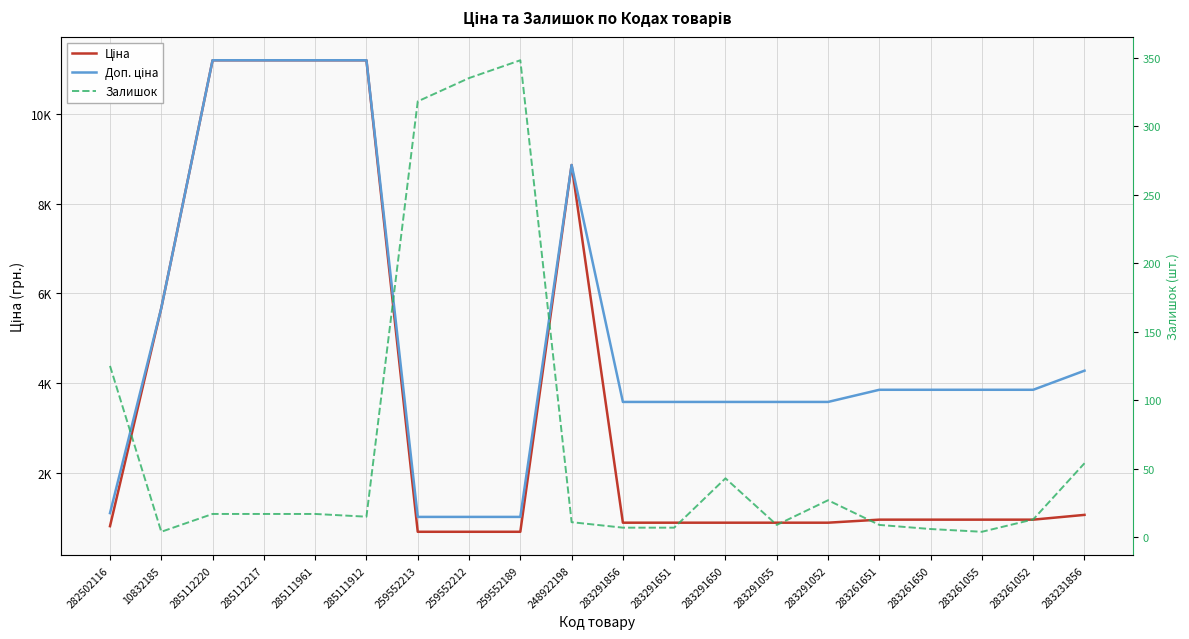

What is the approximate value of Доп. ціна at 283261052?

3854.0